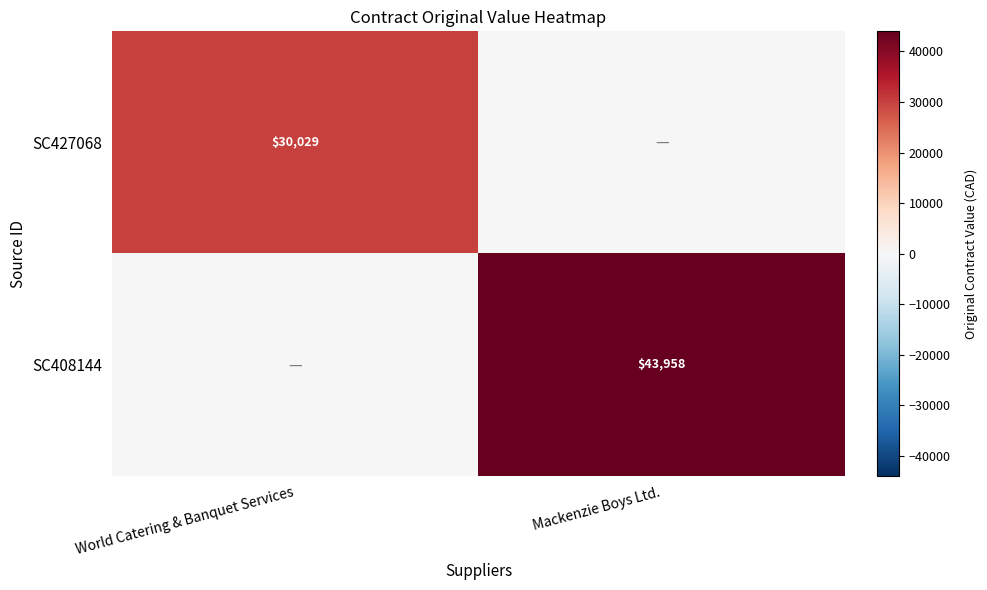

The value of SC408144 at Mackenzie Boys Ltd. is 43958. True or false?

True